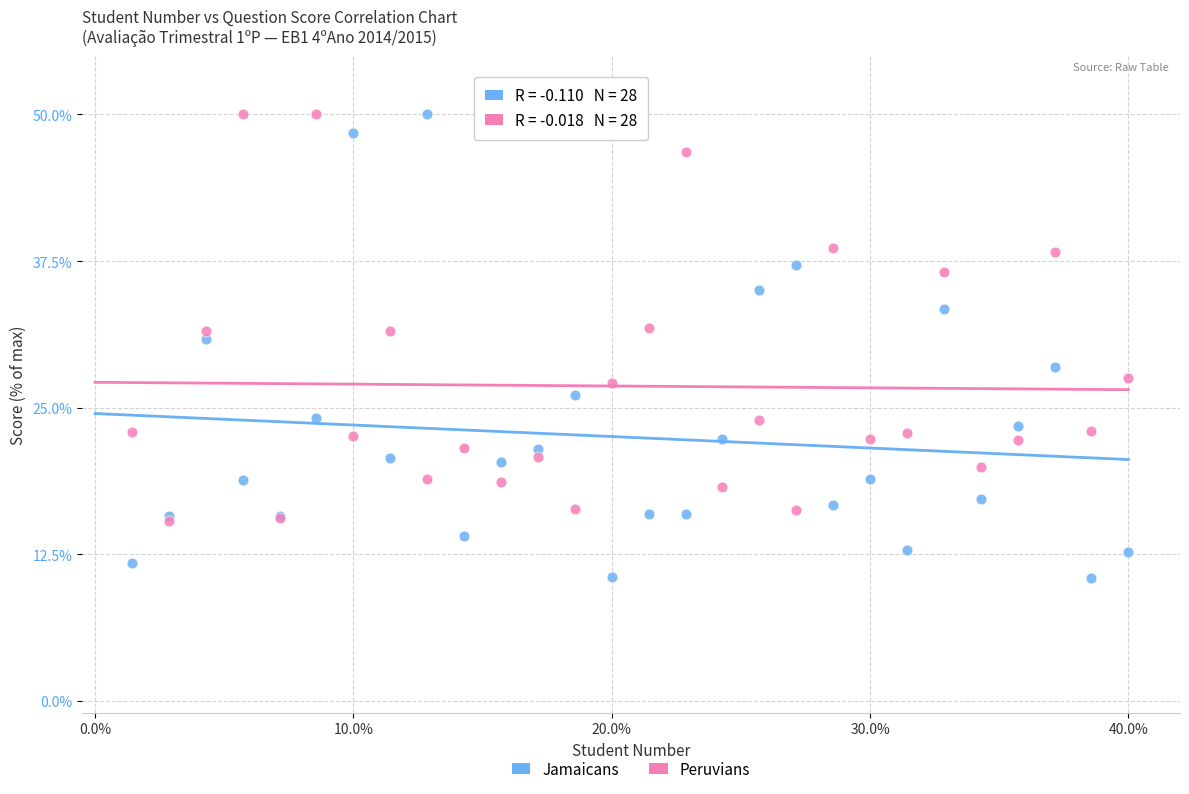

In the Jamaicans series, what Y value is closest to 30?

30.9